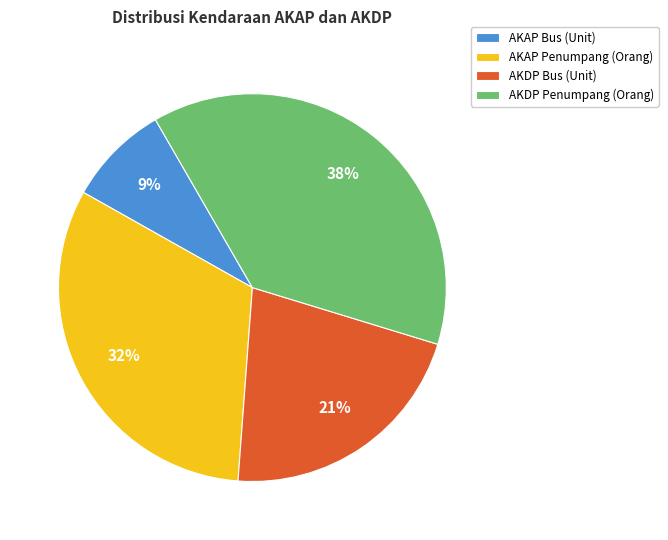

Does AKAP Penumpang (Orang) represent more than half of the total?

No